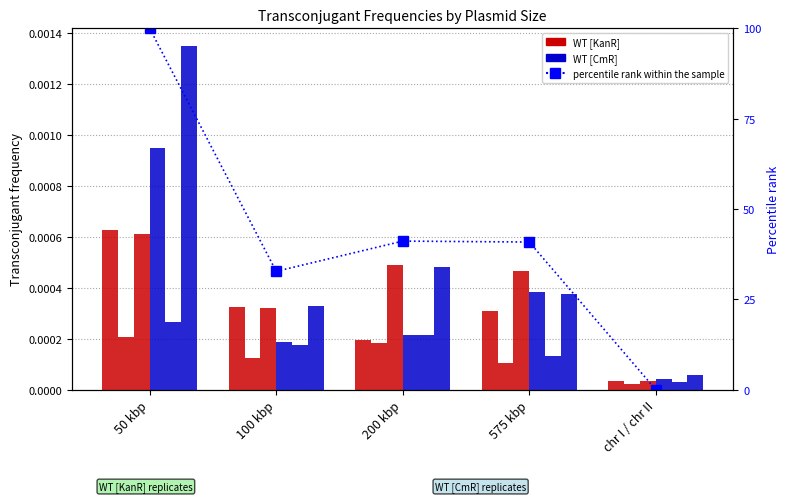

Rank the categories by WT [KanR] r1 value from lowest to highest.

chr I / chr II, 200 kbp, 575 kbp, 100 kbp, 50 kbp